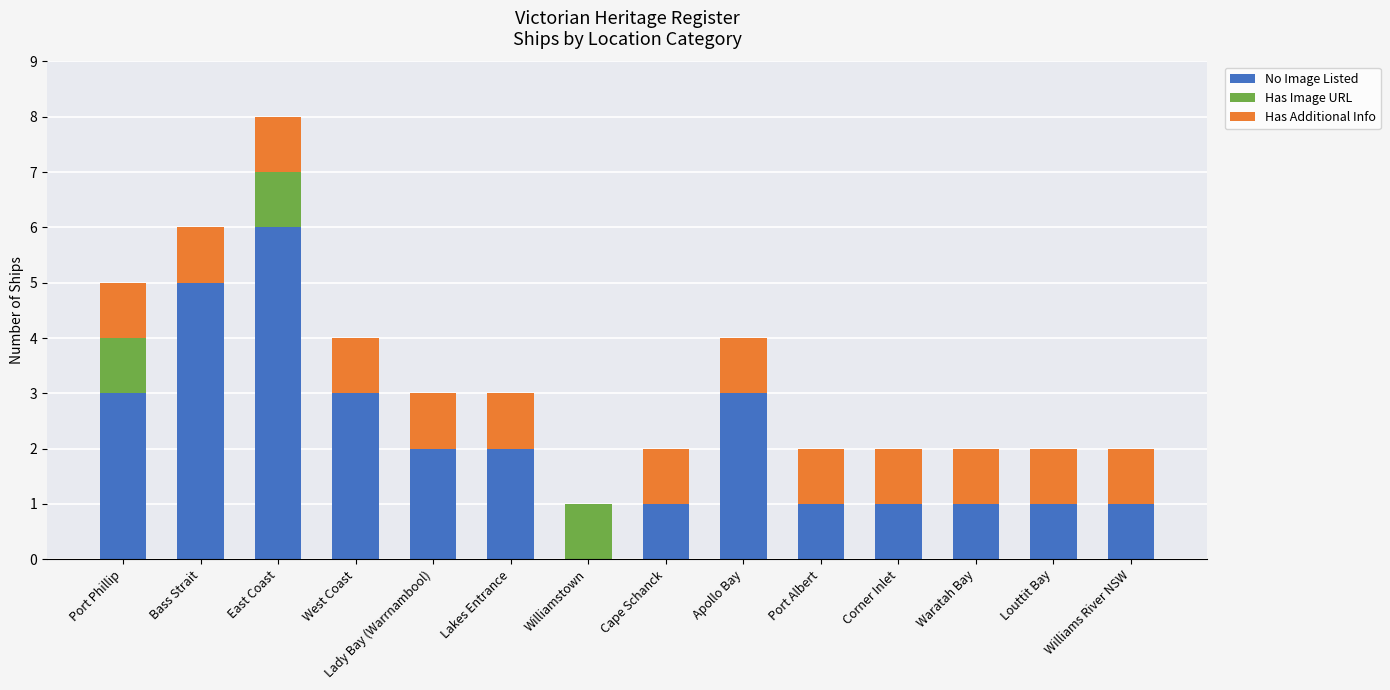

At which category is the sum across all series the highest?

East Coast